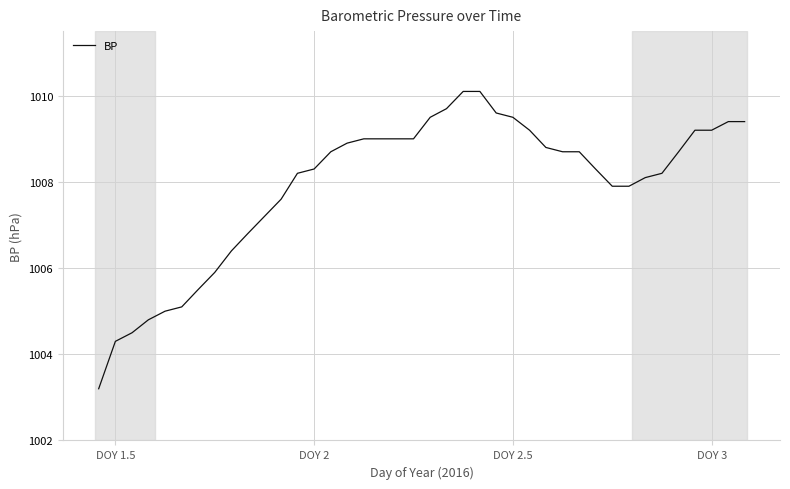

How many distinct data groups are displayed?

1